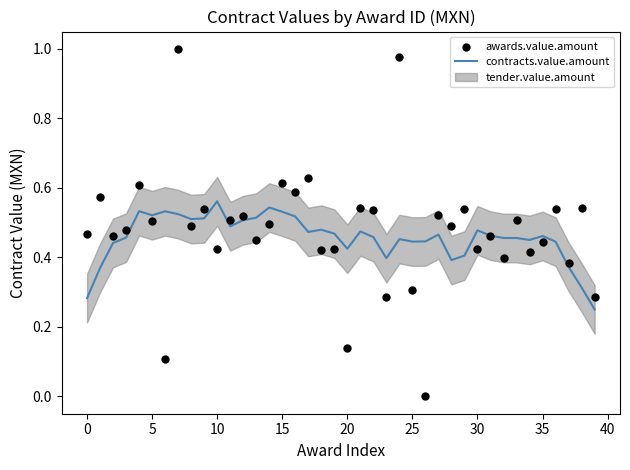

Which series has the largest total across all categories?

awards.value.amount